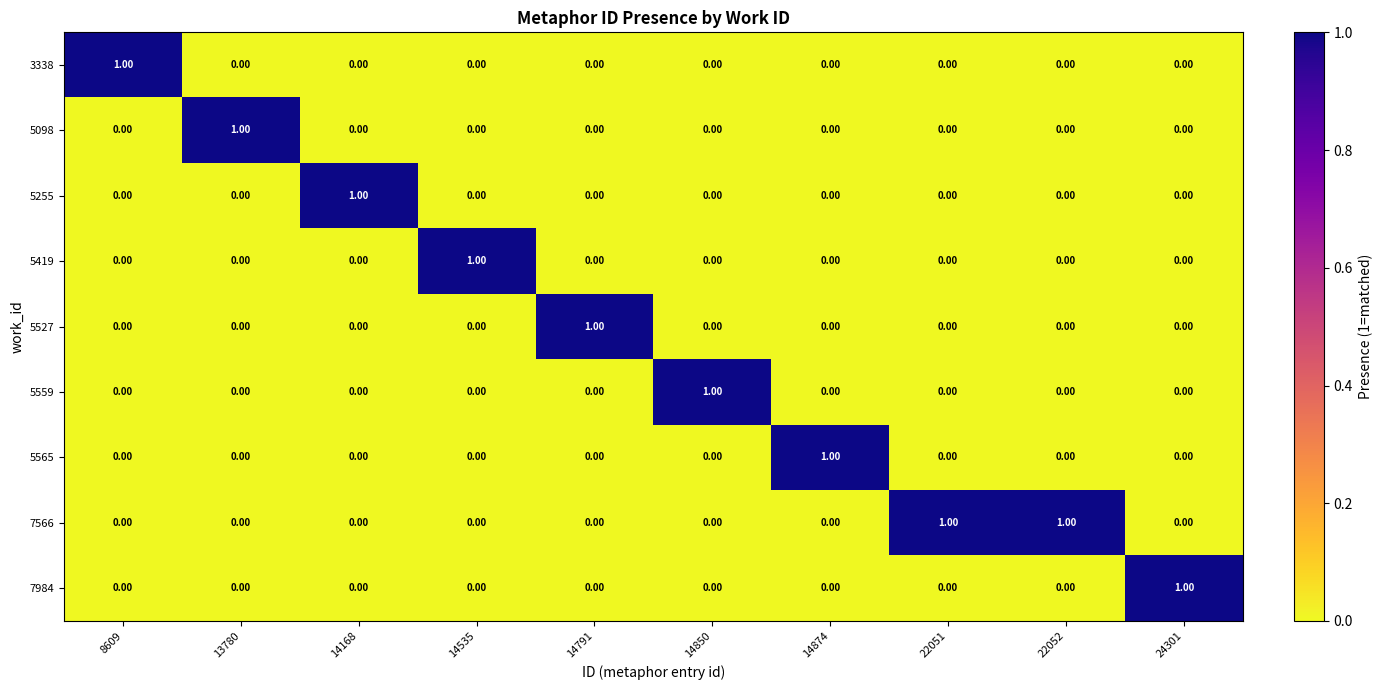

Which series has the largest total across all categories?

7566